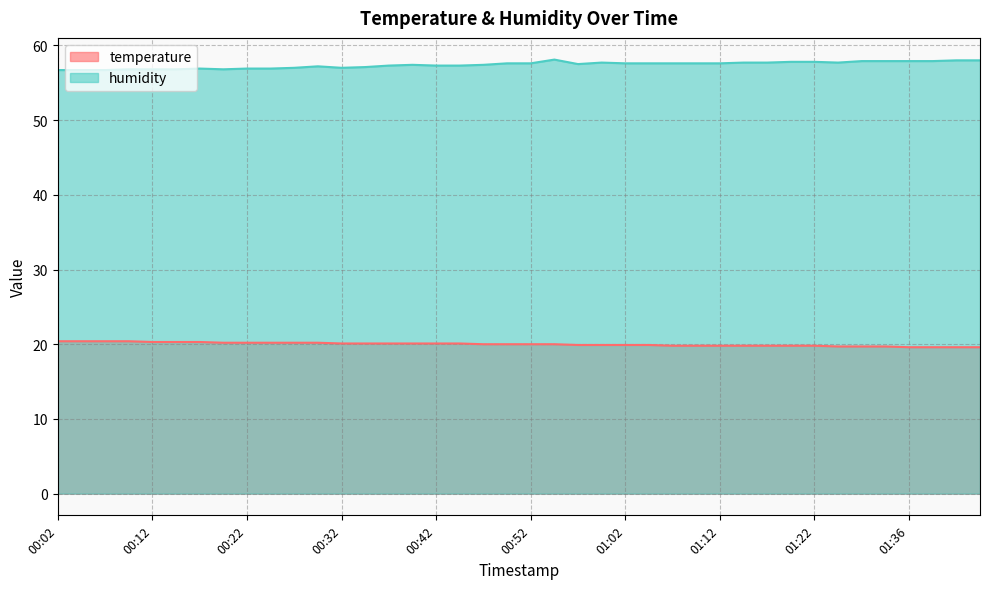

What is the maximum value shown in the chart?

58.1